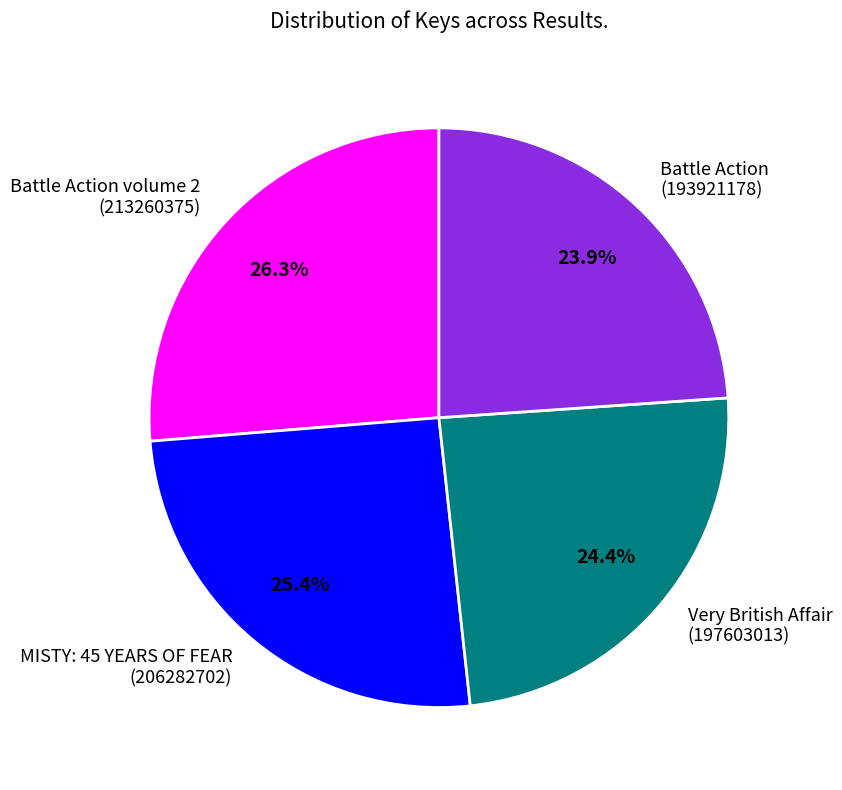

Combined, do MISTY: 45 YEARS OF FEAR (206282702) and Battle Action volume 2 (213260375) account for over 50%?

Yes